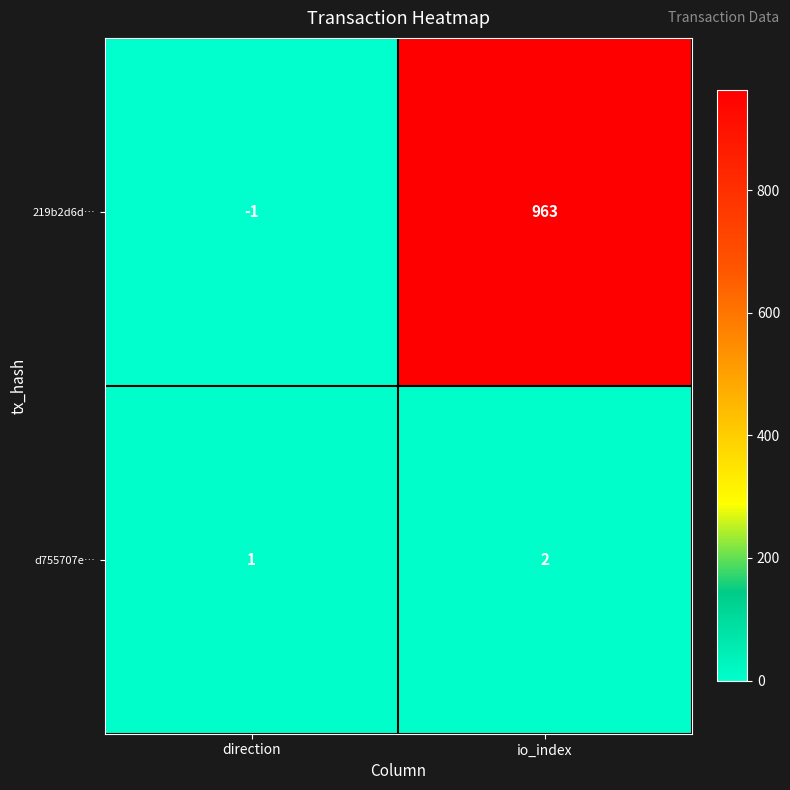

Reading left to right, extract all data points from this chart.

219b2d6d…: -1	963
d755707e…: 1	2